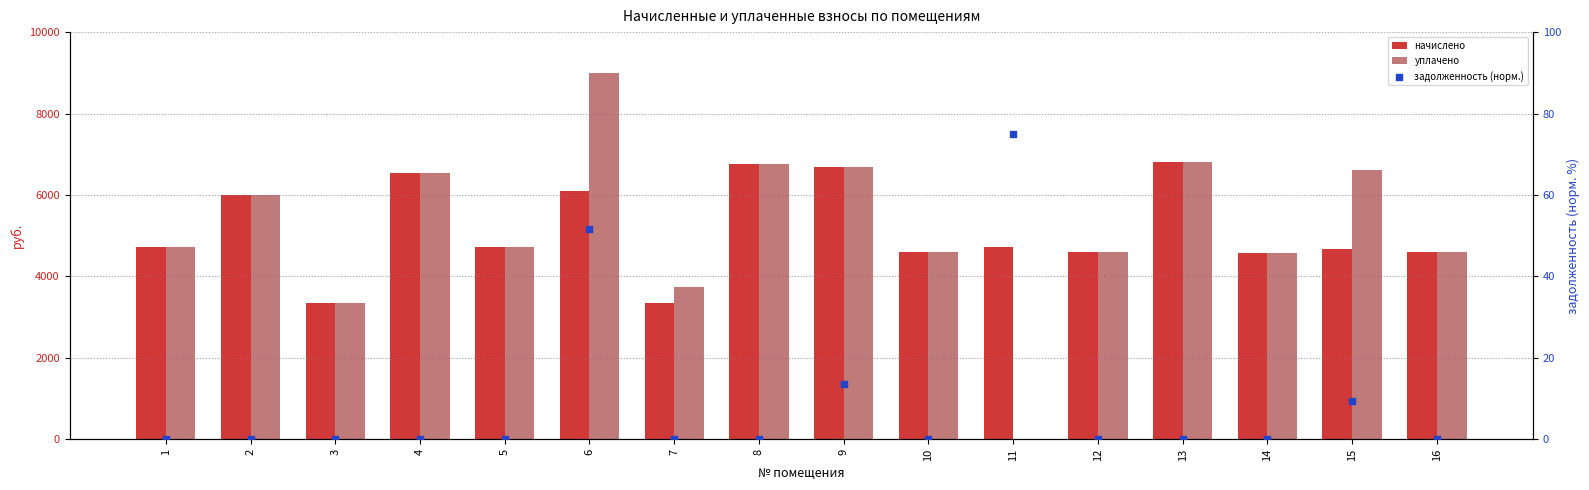

Is the value of начислено at 10 greater than the value of задолженность (норм.) at 9?

Yes